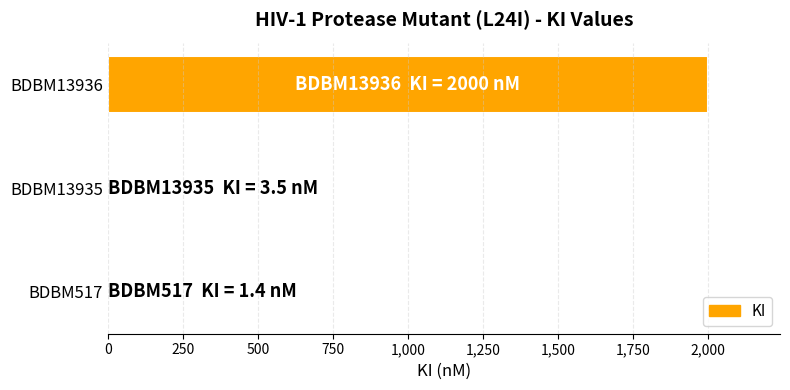

What is the greatest value displayed?

2000.0